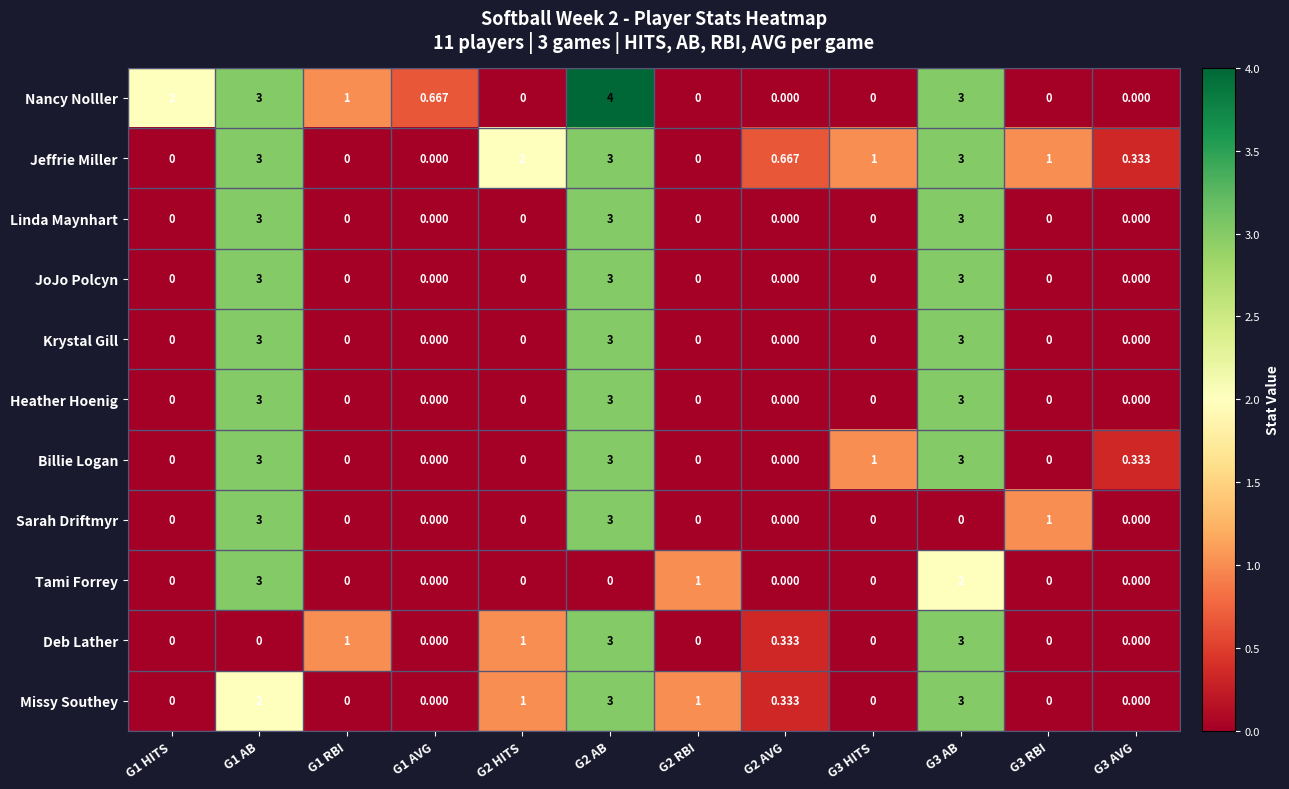

Which series has the largest range (max minus min)?

Nancy Nolller